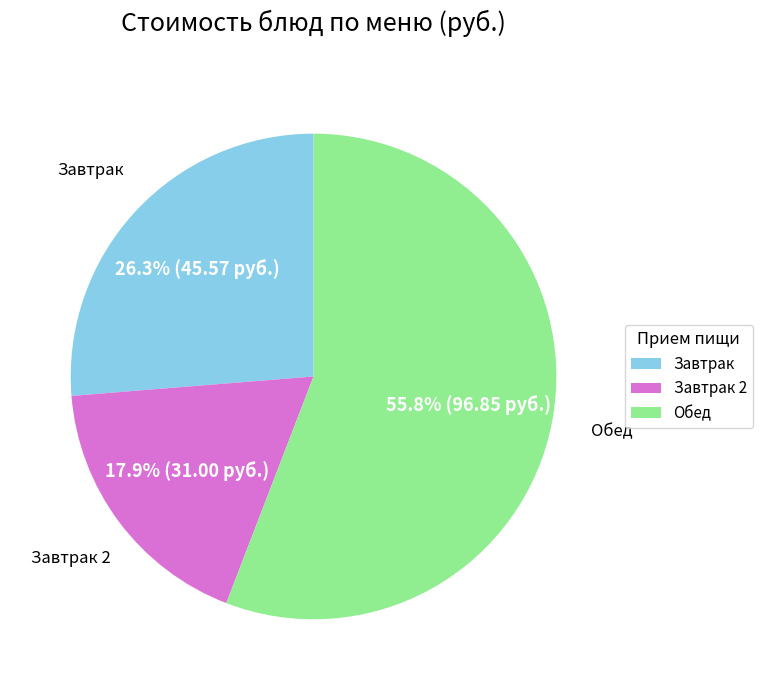

How many slices are in this pie chart?

3